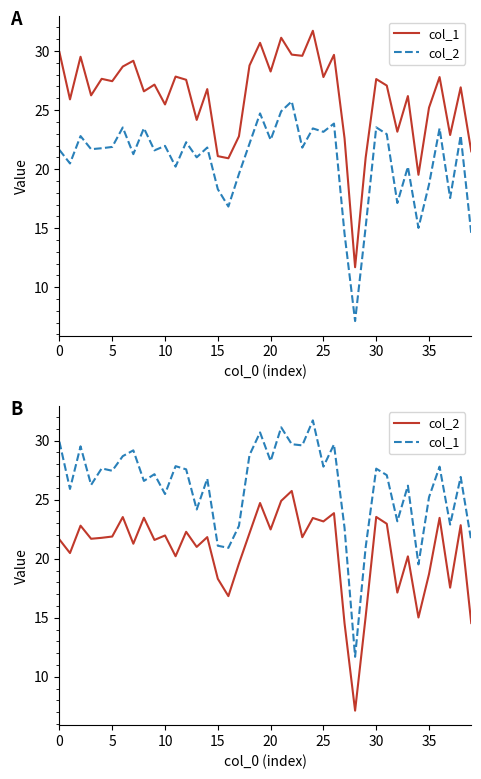

How many values in the col_2 series are below 21?

14